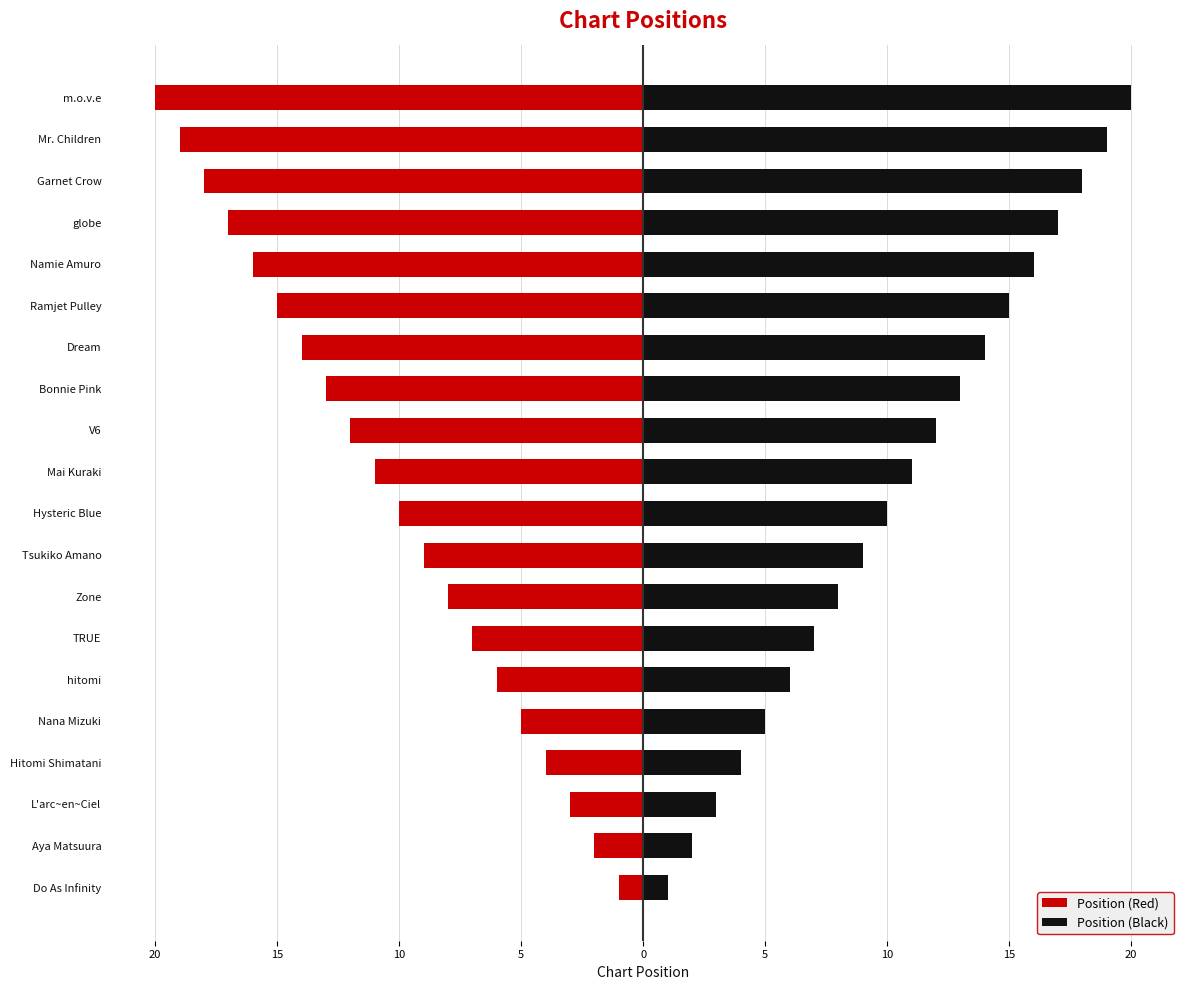

Is the value of Position (Black) at Mr. Children greater than the value of Position (Red) at Bonnie Pink?

Yes